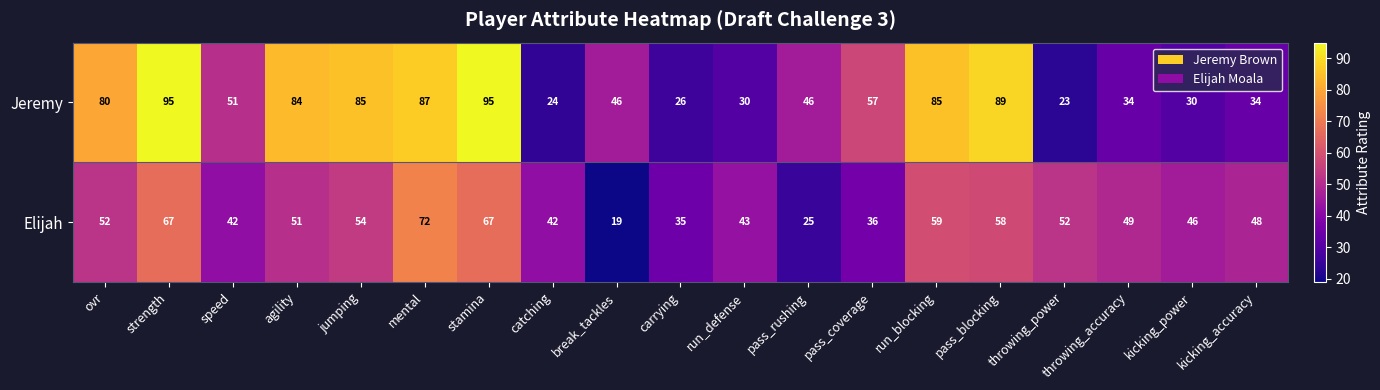

What is the sum of the Elijah values at catching and pass_blocking?

100